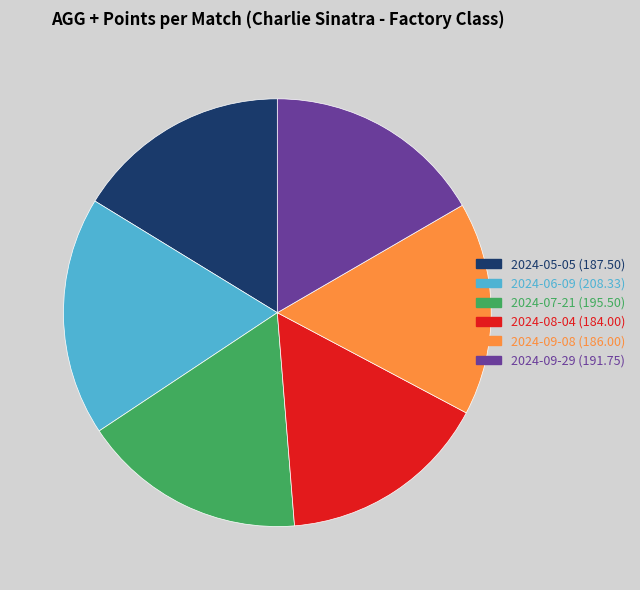

Is there any slice that represents more than half of the pie?

No